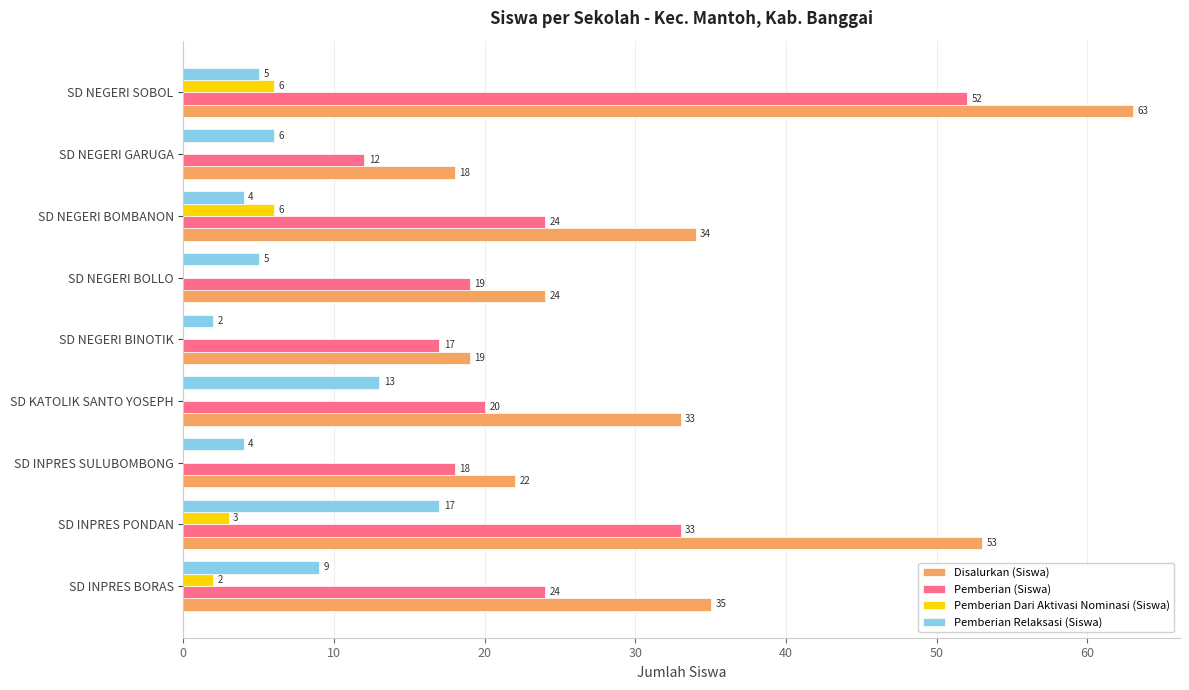

What are all the series names shown in the legend?

Disalurkan (Siswa), Pemberian (Siswa), Pemberian Dari Aktivasi Nominasi (Siswa), Pemberian Relaksasi (Siswa)